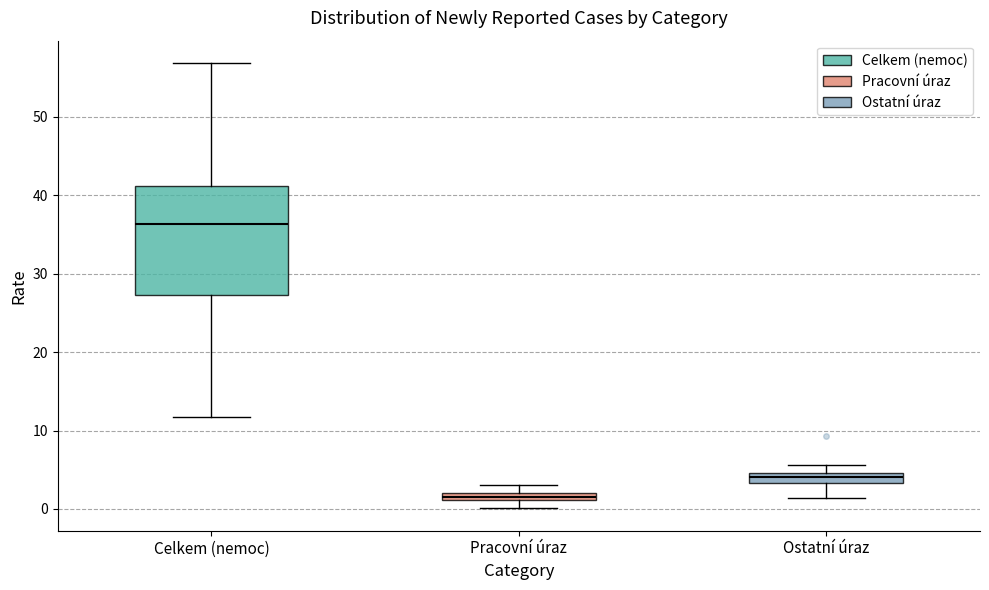

Which box has the lowest median line?

Pracovní úraz